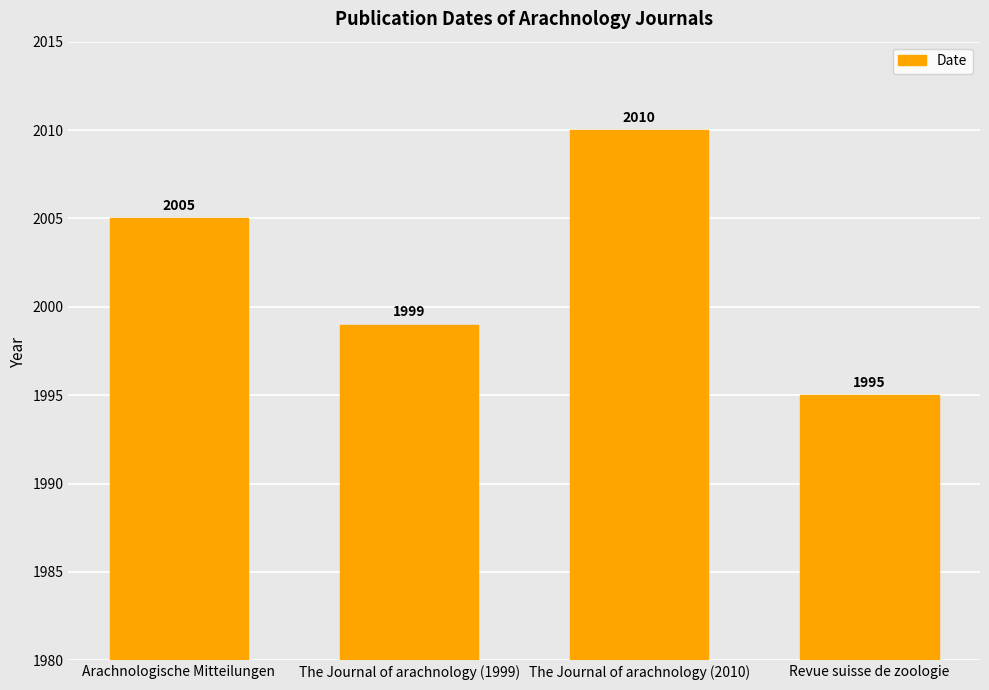

What is the greatest value displayed?

2010